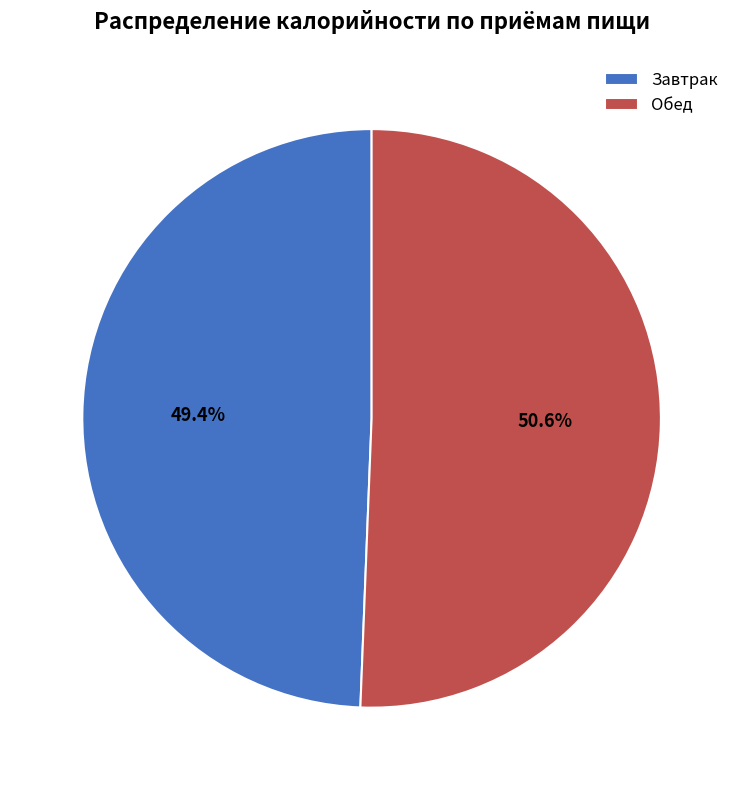

To the nearest percent, what is the difference between the largest and smallest slice percentages?

1%